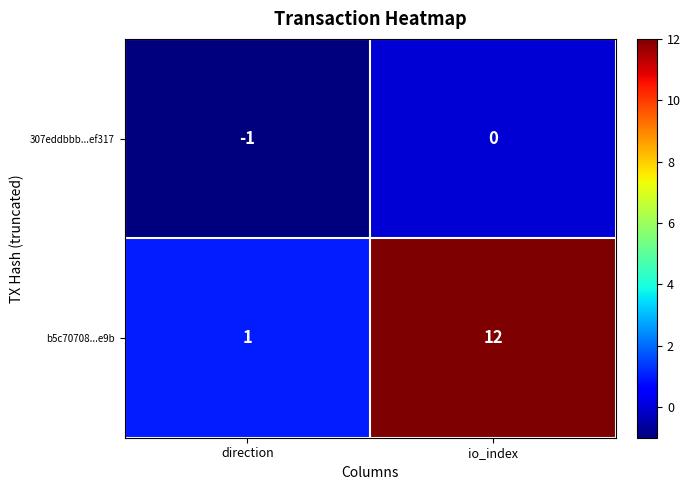

At which label is 307eddbbb...ef317 closest to 0?

io_index